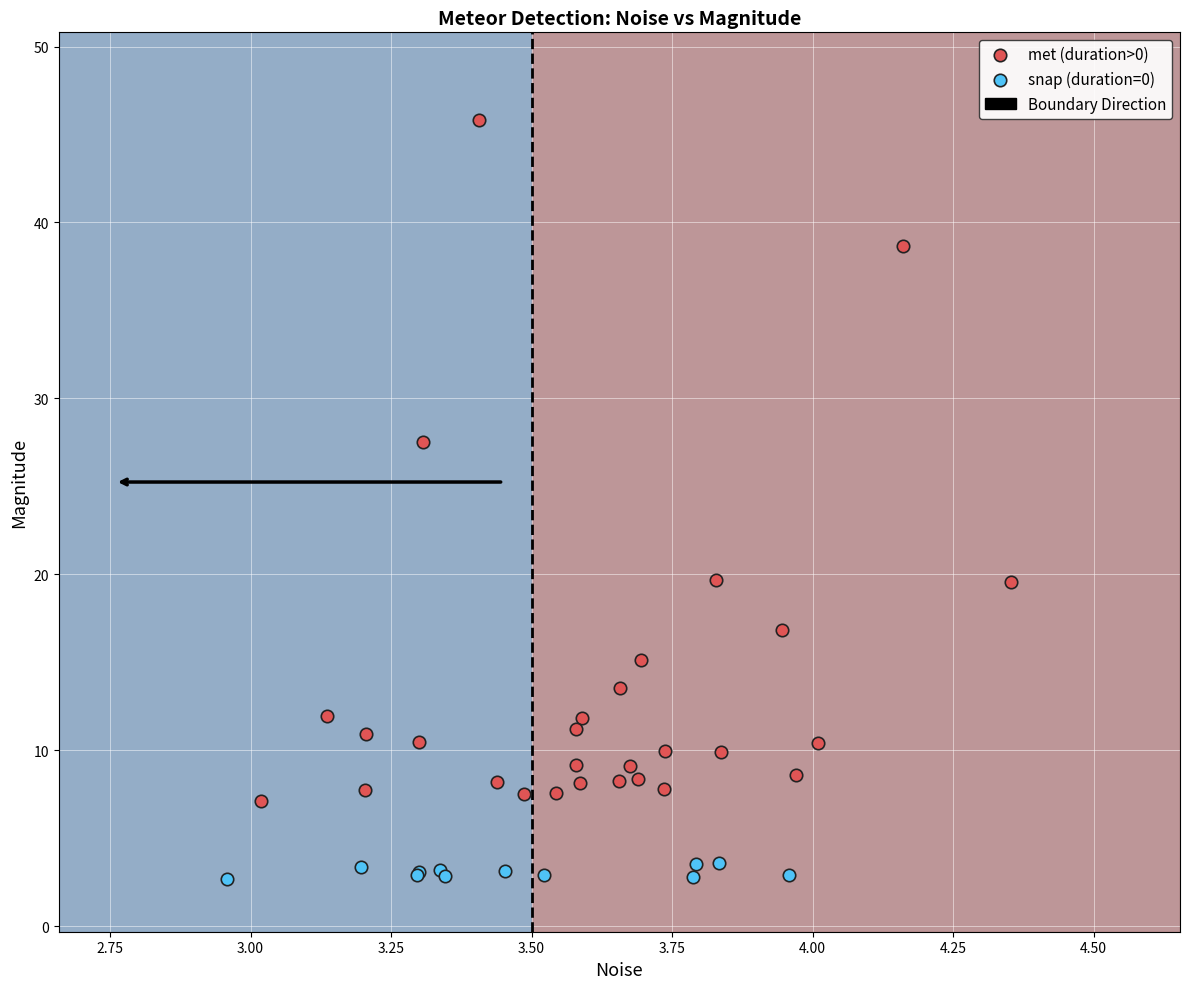

Which series reaches the minimum Y coordinate?

snap (duration=0)